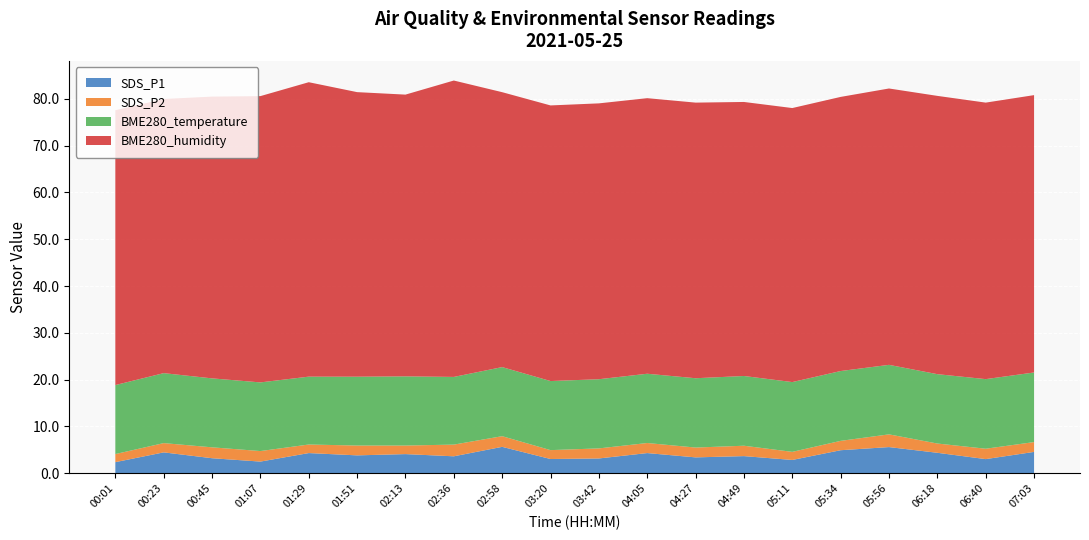

Reading left to right, what are all the values shown in this chart?

SDS_P1: 00:01=2.4	00:23=4.5	00:45=3.2	01:07=2.5	01:29=4.3	01:51=3.8	02:13=4.1	02:36=3.6	02:58=5.7	03:20=3.0	03:42=3.2	04:05=4.3	04:27=3.4	04:49=3.7	05:11=2.9	05:34=4.9	05:56=5.6	06:18=4.4	06:40=3.0	07:03=4.6
SDS_P2: 00:01=1.7	00:23=2.0	00:45=2.3	01:07=2.2	01:29=1.8	01:51=2.1	02:13=1.8	02:36=2.5	02:58=2.3	03:20=1.9	03:42=2.1	04:05=2.1	04:27=2.1	04:49=2.2	05:11=1.7	05:34=2.0	05:56=2.7	06:18=2.0	06:40=2.2	07:03=2.1
BME280_temperature: 00:01=14.7	00:23=14.9	00:45=14.7	01:07=14.7	01:29=14.5	01:51=14.7	02:13=14.8	02:36=14.5	02:58=14.8	03:20=14.8	03:42=14.8	04:05=14.8	04:27=14.8	04:49=14.9	05:11=14.9	05:34=14.9	05:56=14.8	06:18=14.8	06:40=14.9	07:03=14.9
BME280_humidity: 00:01=58.7	00:23=58.6	00:45=60.2	01:07=61.2	01:29=62.9	01:51=60.8	02:13=60.2	02:36=63.3	02:58=58.7	03:20=58.9	03:42=58.9	04:05=58.9	04:27=58.9	04:49=58.5	05:11=58.5	05:34=58.6	05:56=59.0	06:18=59.5	06:40=59.1	07:03=59.3